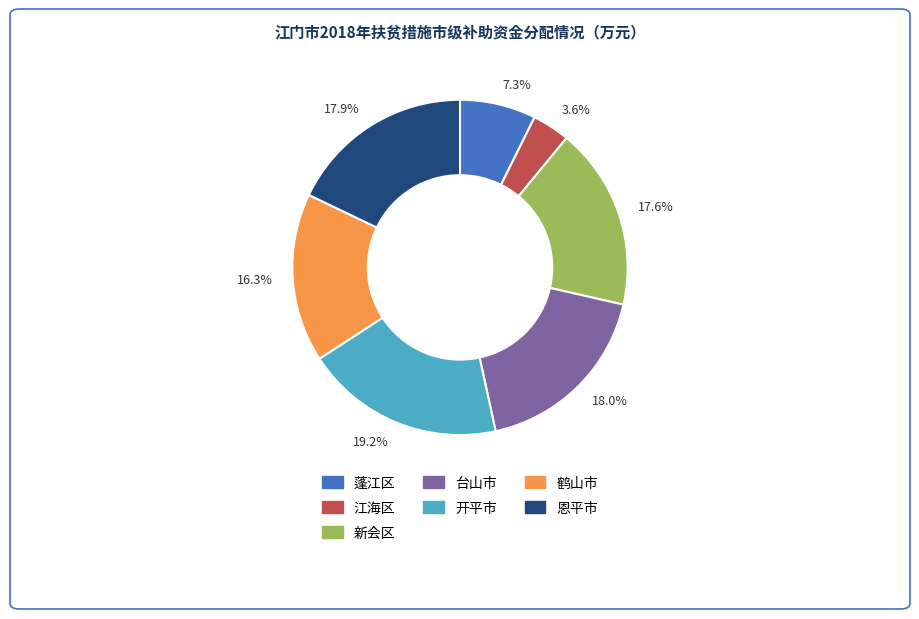

How many segments does this pie chart have?

7